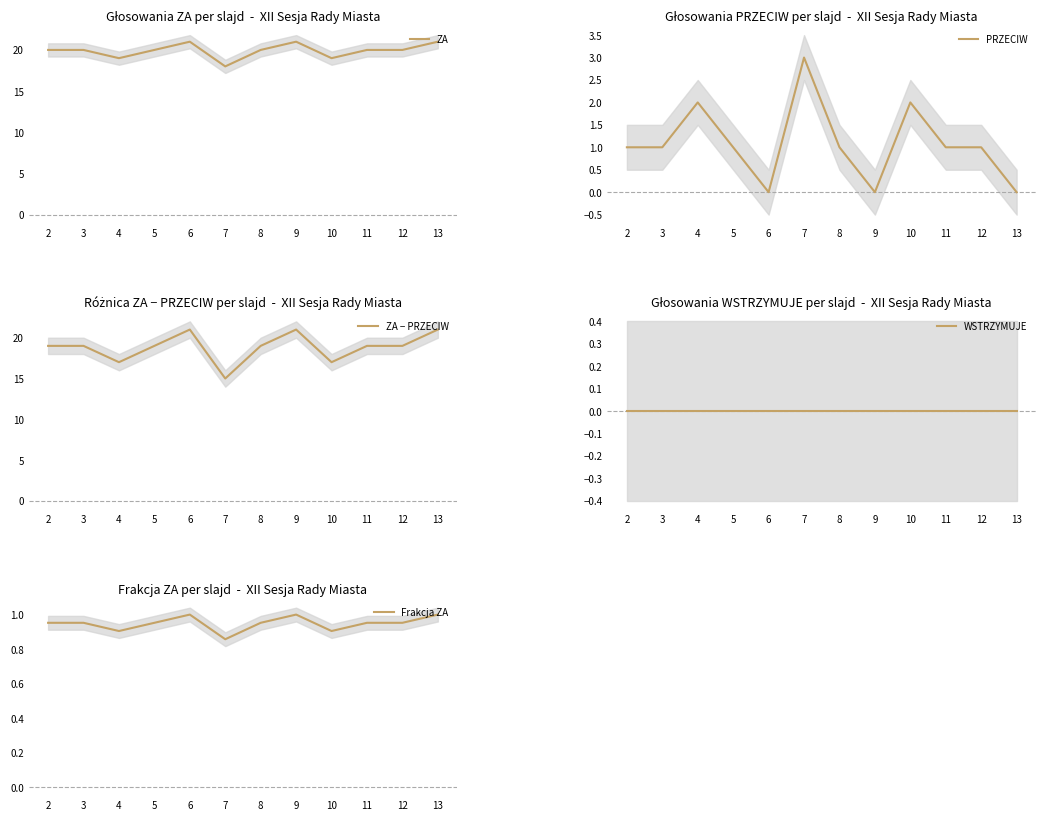

Is this an area chart (filled region under the line)?

No